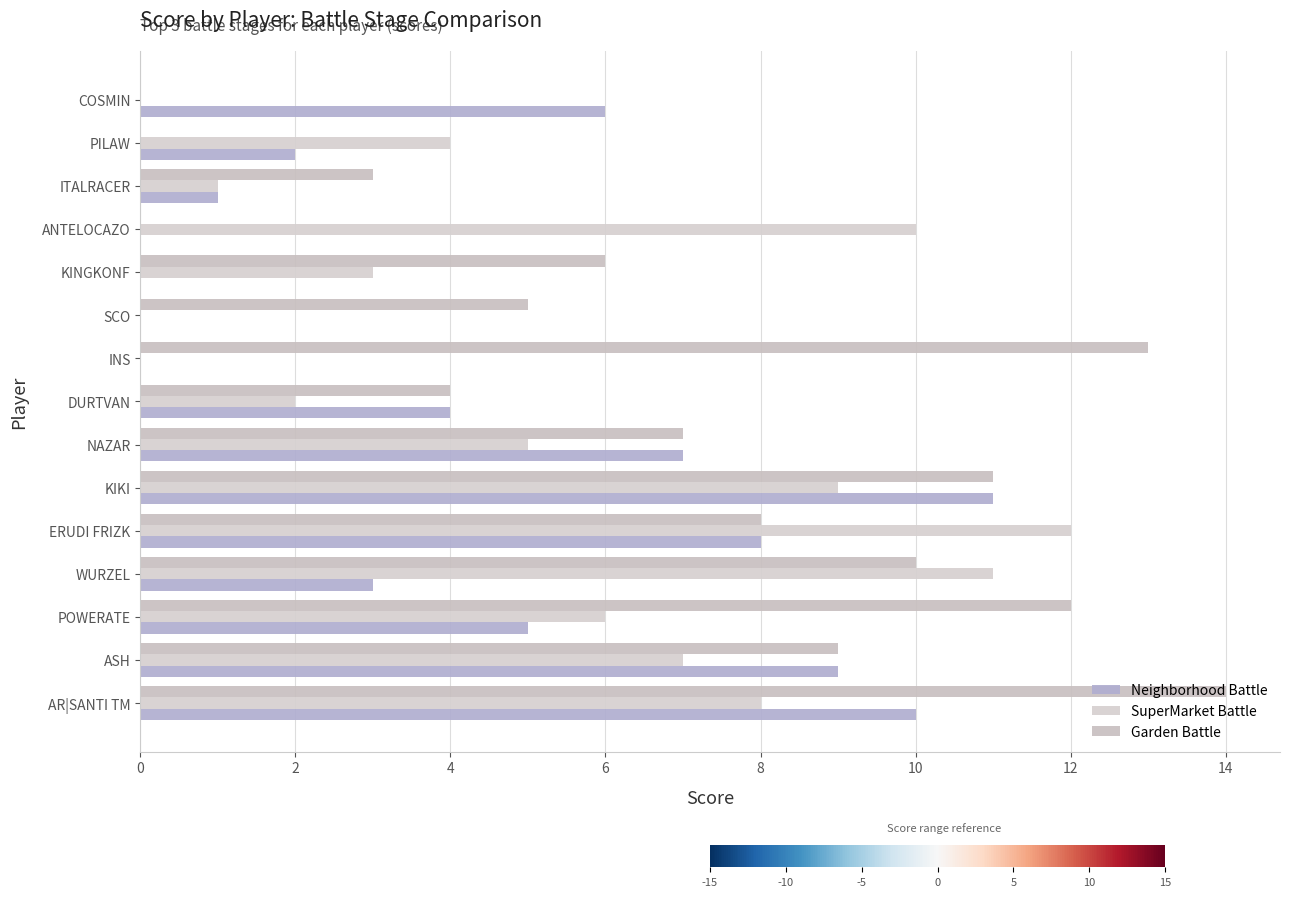

How many series are shown in this chart?

3